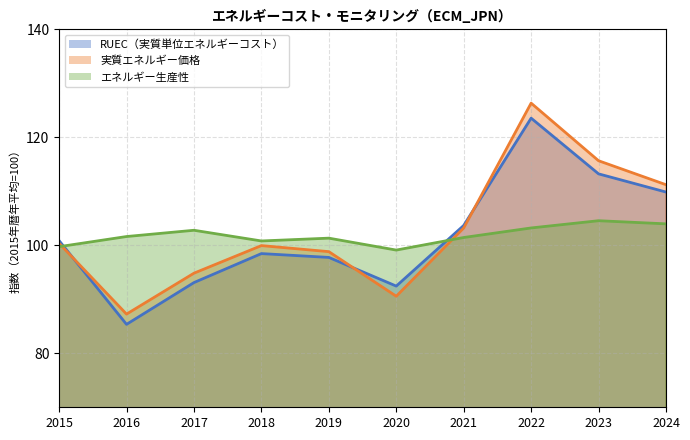

Between which two adjacent categories do 実質エネルギー価格 and RUEC（実質単位エネルギーコスト） first intersect?

2015 and 2016